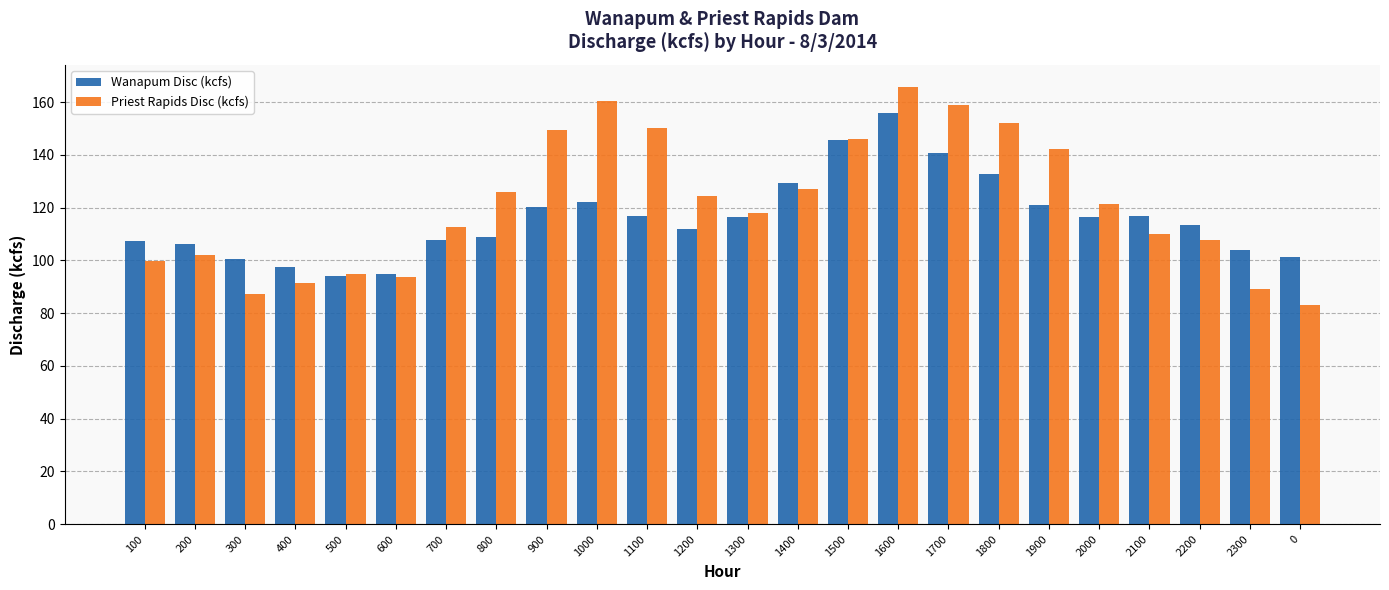

Which series has the widest spread of values?

Priest Rapids Disc (kcfs)